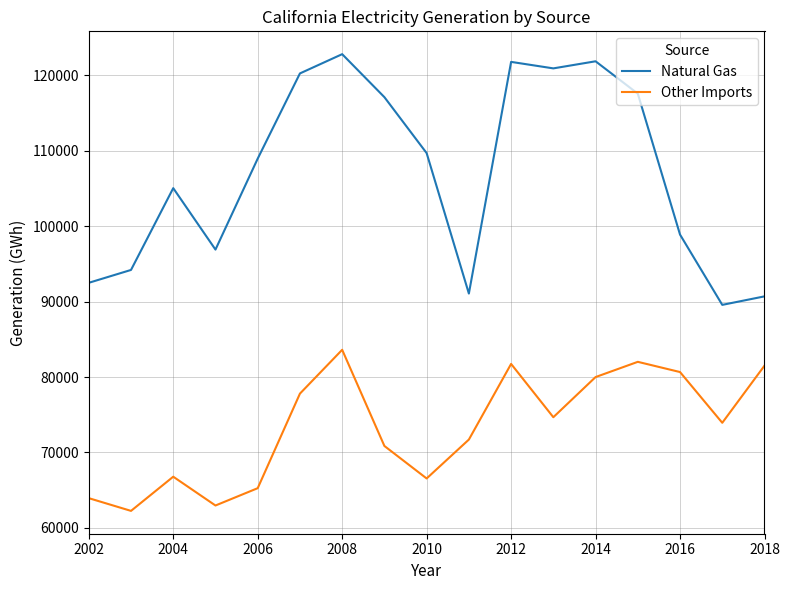

Rank the series by their maximum value, from lowest to highest.

Other Imports, Natural Gas